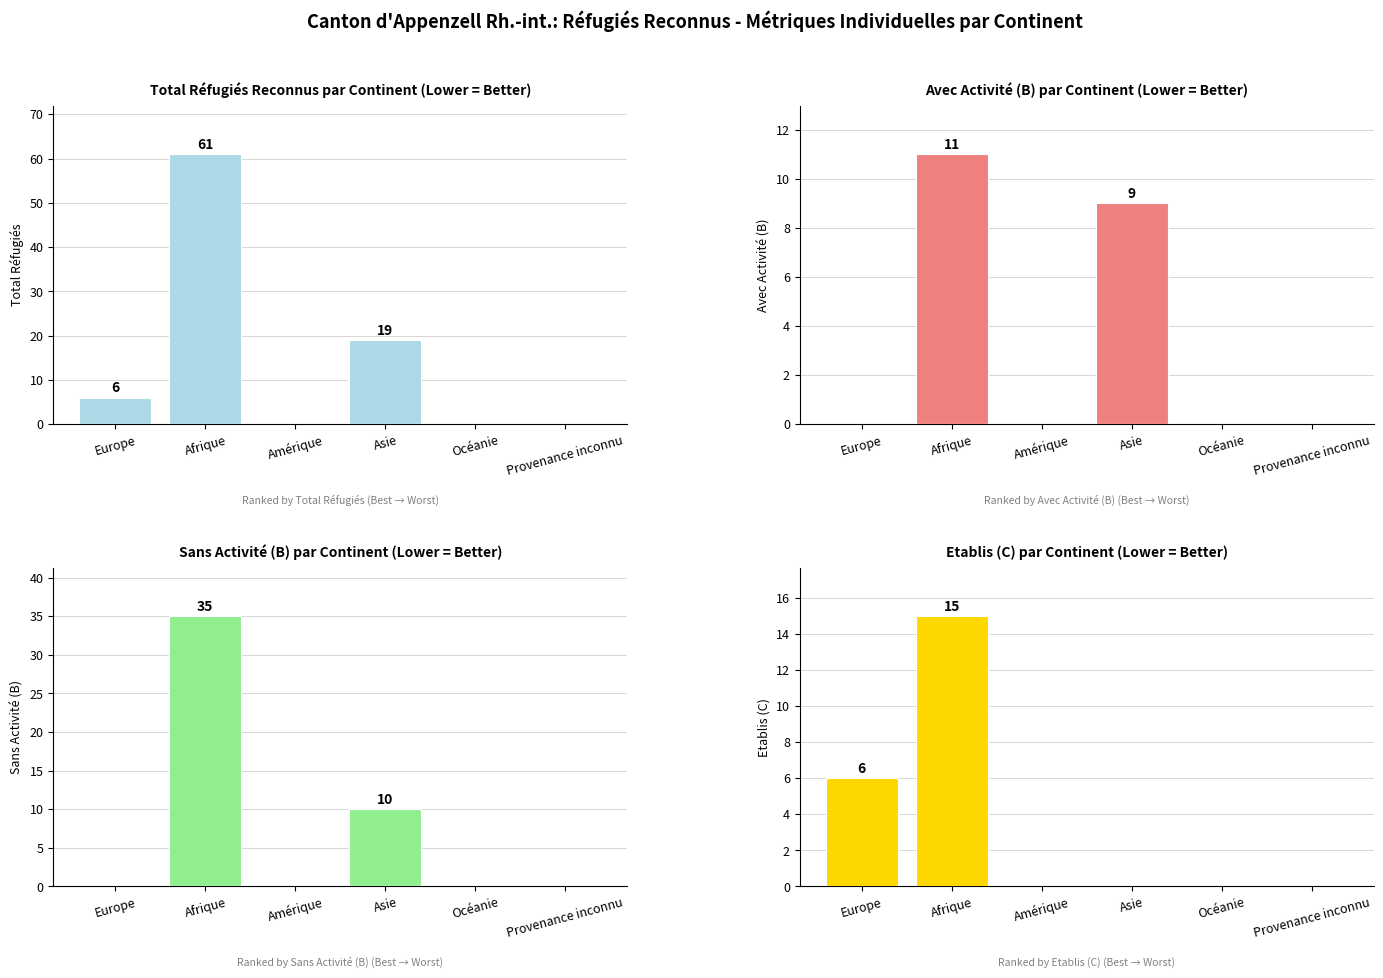

Reading right to left, extract all data points from this chart.

Total réfugiés reconnus: Provenance inconnu=0	Océanie=0	Asie=19	Amérique=0	Afrique=61	Europe=6
avec activité (B): Provenance inconnu=0	Océanie=0	Asie=9	Amérique=0	Afrique=11	Europe=0
sans activité (B): Provenance inconnu=0	Océanie=0	Asie=10	Amérique=0	Afrique=35	Europe=0
Etablis (C): Provenance inconnu=0	Océanie=0	Asie=0	Amérique=0	Afrique=15	Europe=6